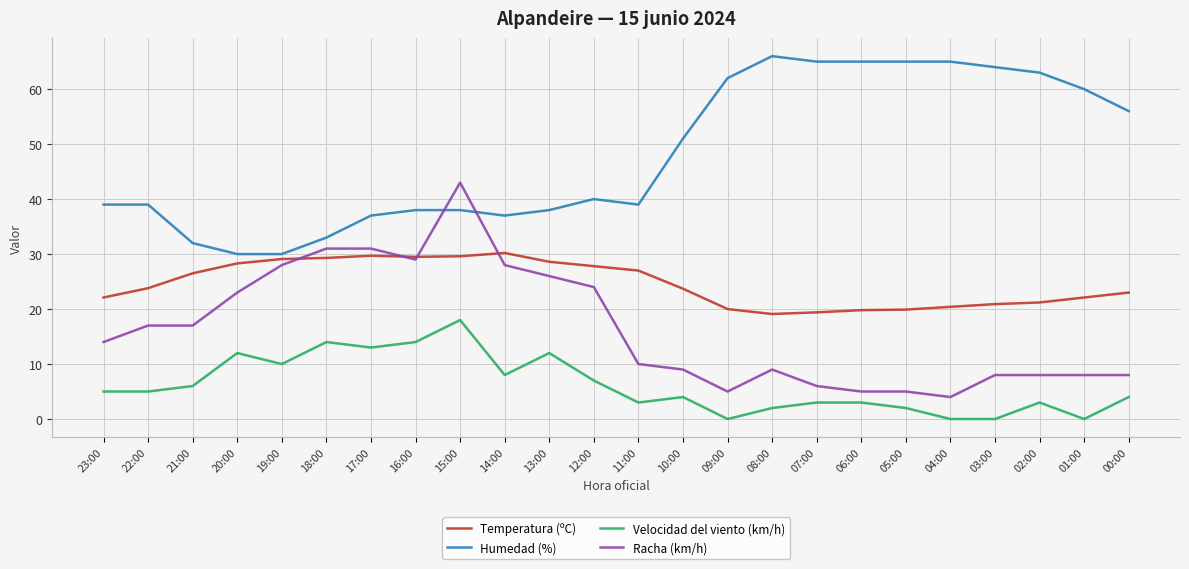

What is the total value across all series at 20:00?

93.3